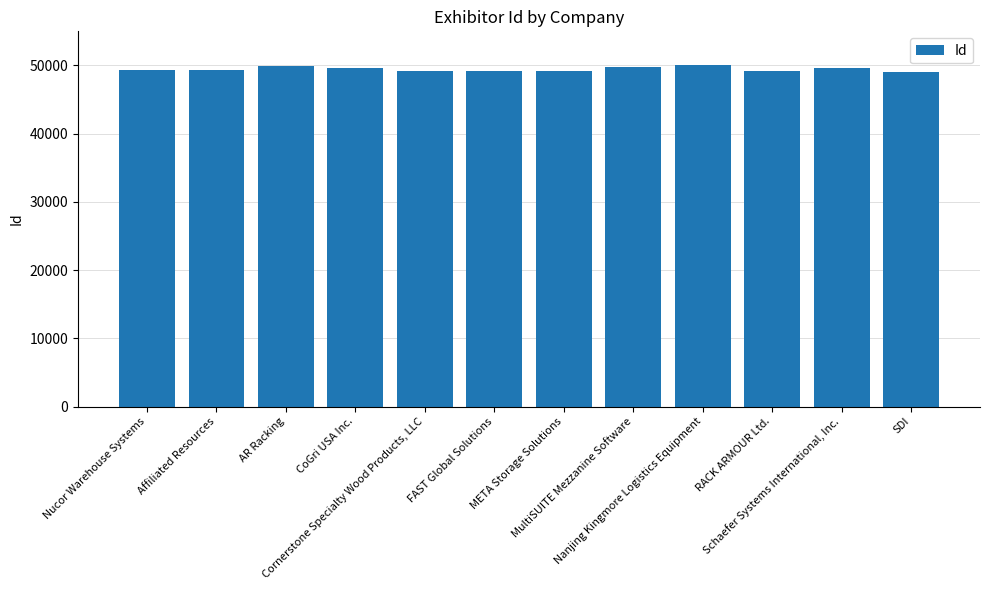

What is the value of the 3rd bar from the left?

49905